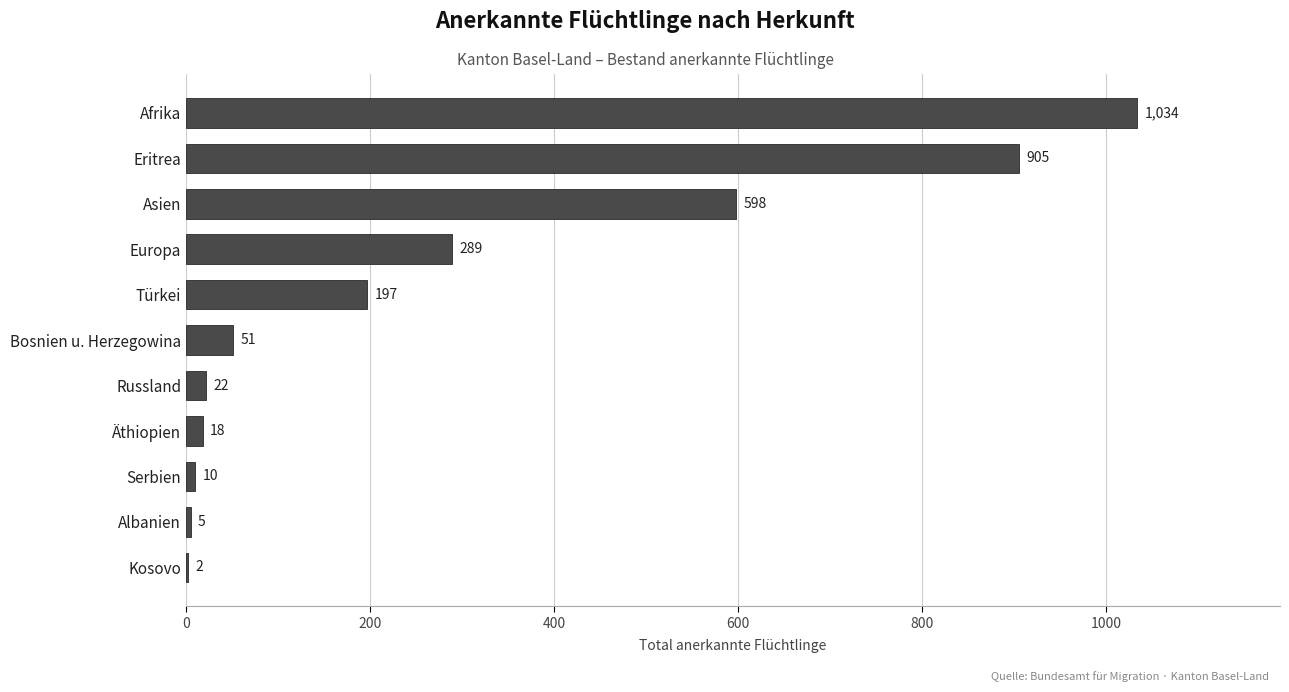

Which has a higher value, Afrika or Europa?

Afrika